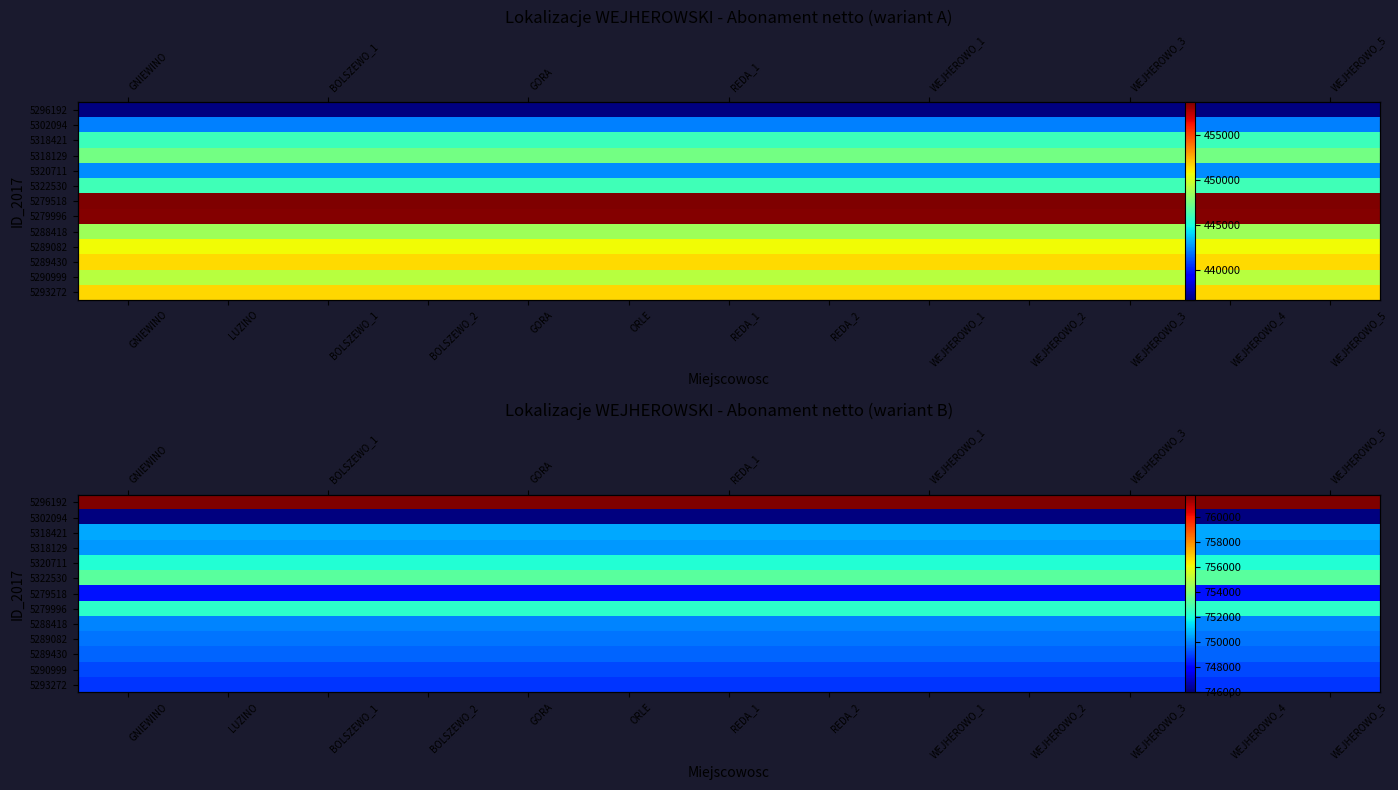

Rank the categories by 5288418 value from lowest to highest.

GNIEWINO, LUZINO, BOLSZEWO_1, BOLSZEWO_2, GORA, ORLE, REDA_1, REDA_2, WEJHEROWO_1, WEJHEROWO_2, WEJHEROWO_3, WEJHEROWO_4, WEJHEROWO_5